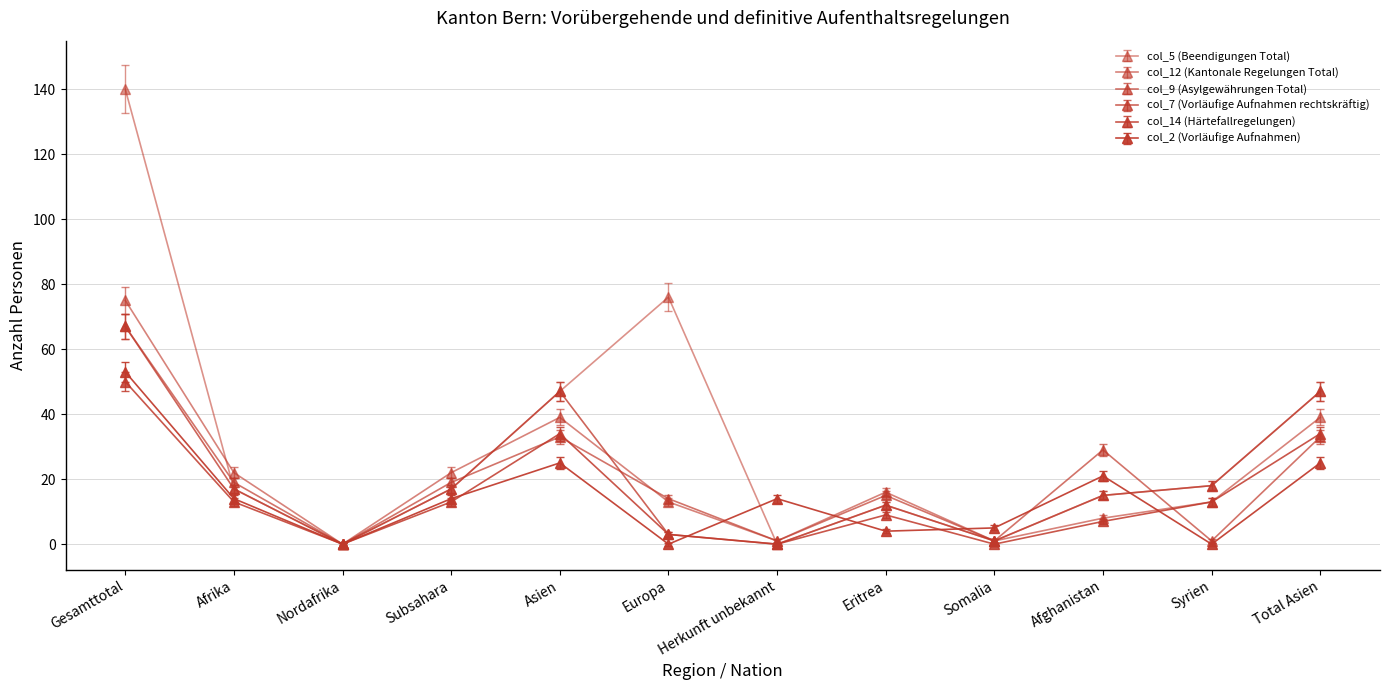

What position from the left is Total Asien?

12